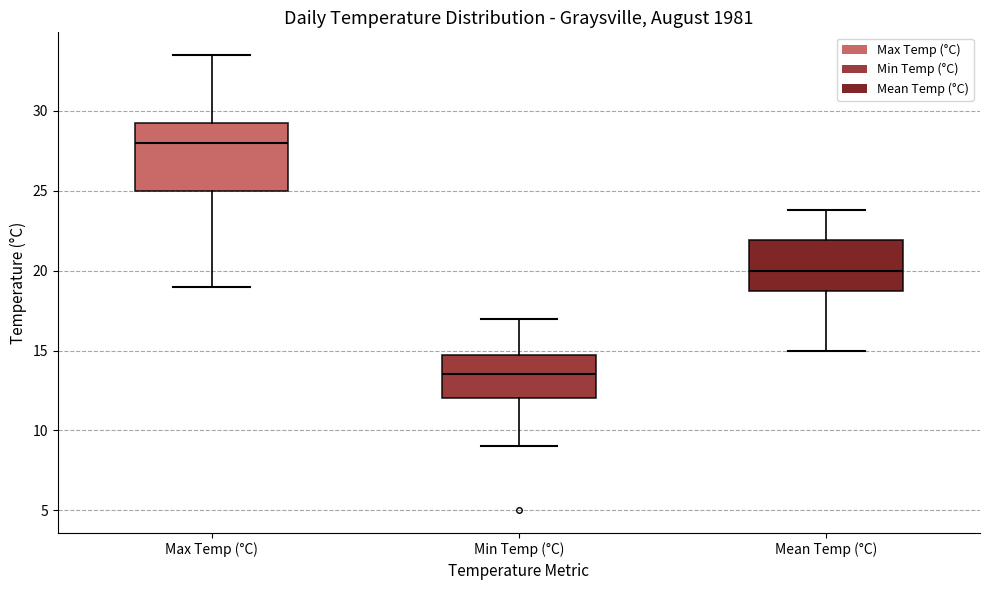

Which box has the highest median line?

Max Temp (°C)